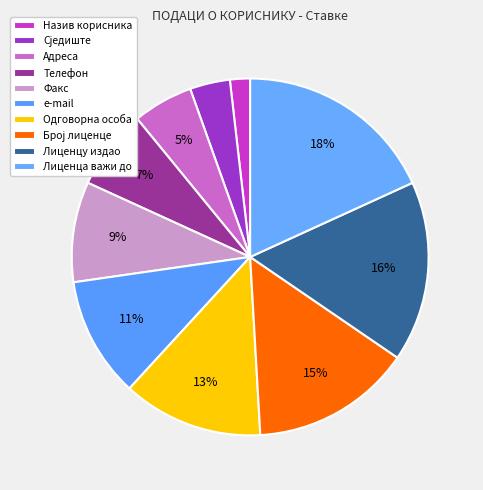

Which category has the smallest portion of the pie?

Назив корисника